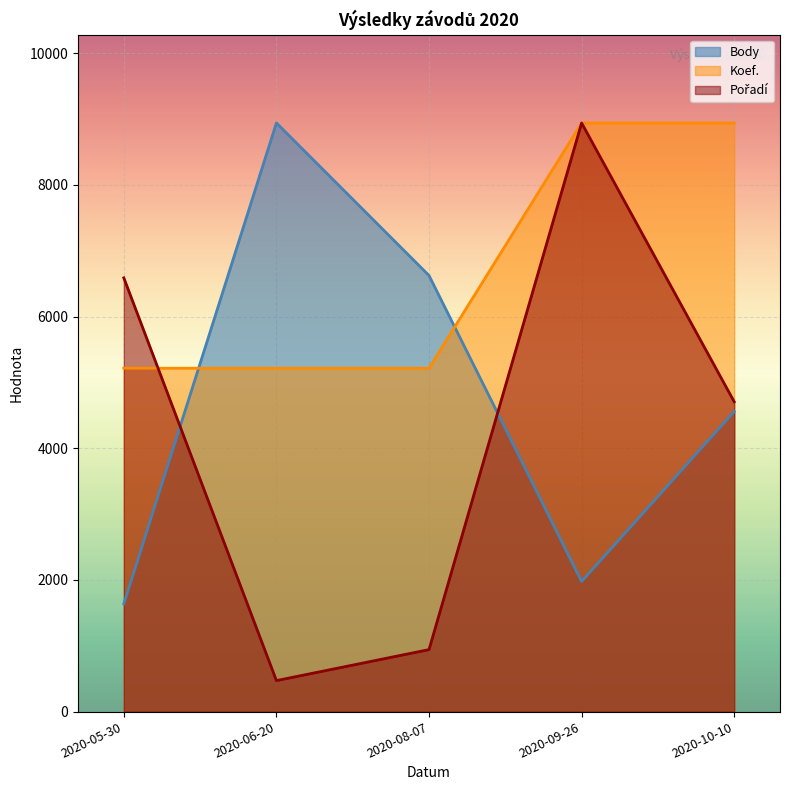

Rank the categories by Koef. value from highest to lowest.

2020-09-26, 2020-10-10, 2020-05-30, 2020-06-20, 2020-08-07